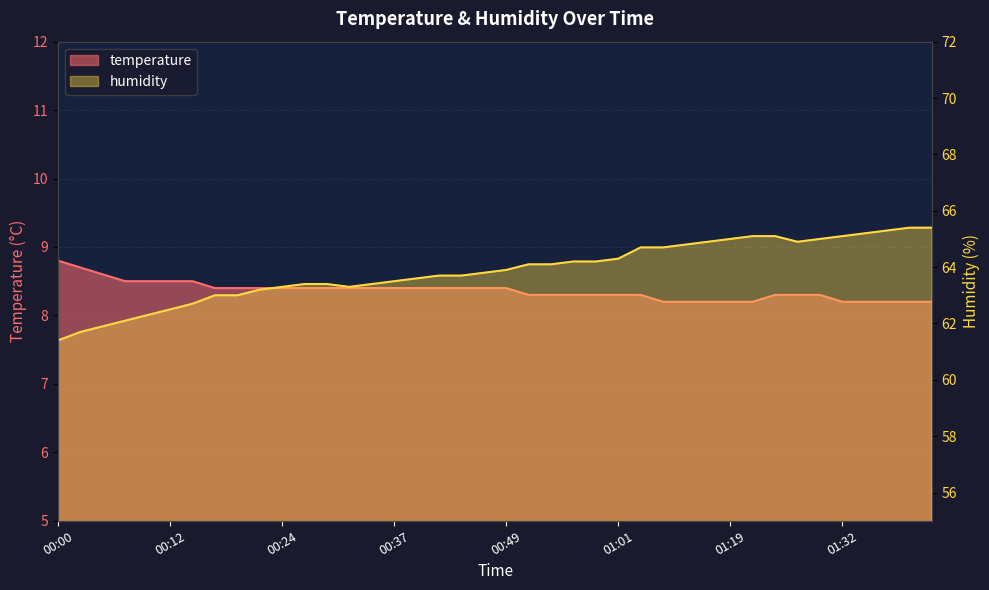

What is the total value across all series at 00:10?

70.8